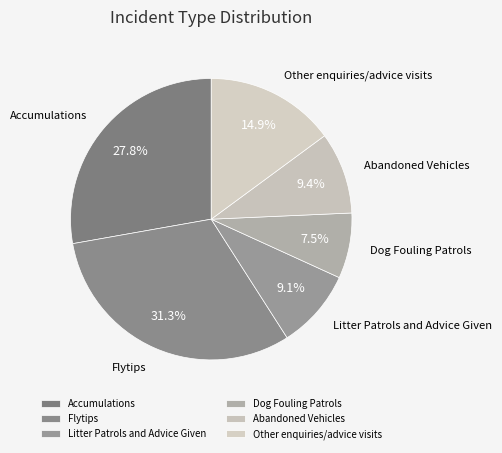

Is there a majority slice in this chart?

No